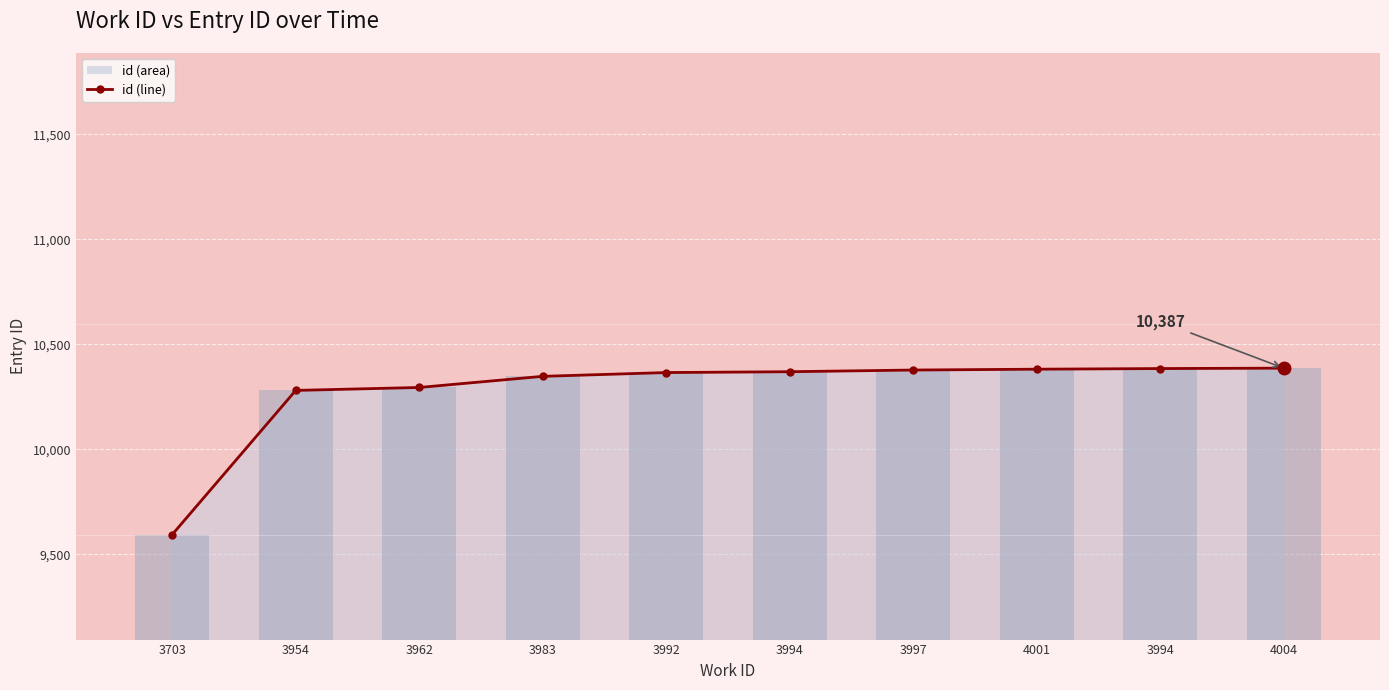

Rank the categories by value from lowest to highest.

3703, 3954, 3962, 3983, 3992, 3994, 3997, 4001, 3994, 4004